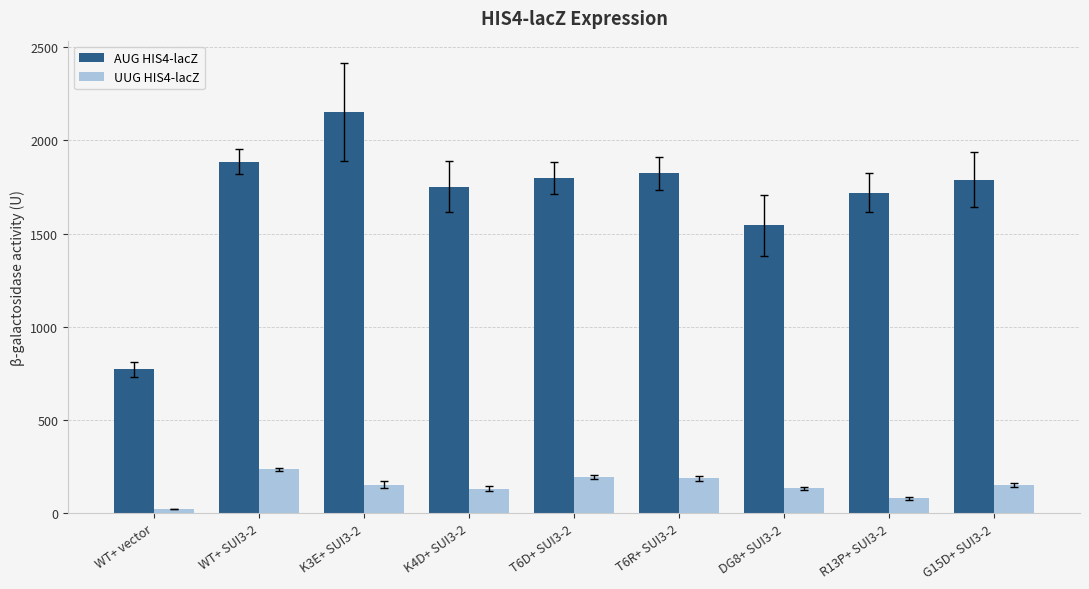

Which series has the largest total across all categories?

AUG HIS4-lacZ